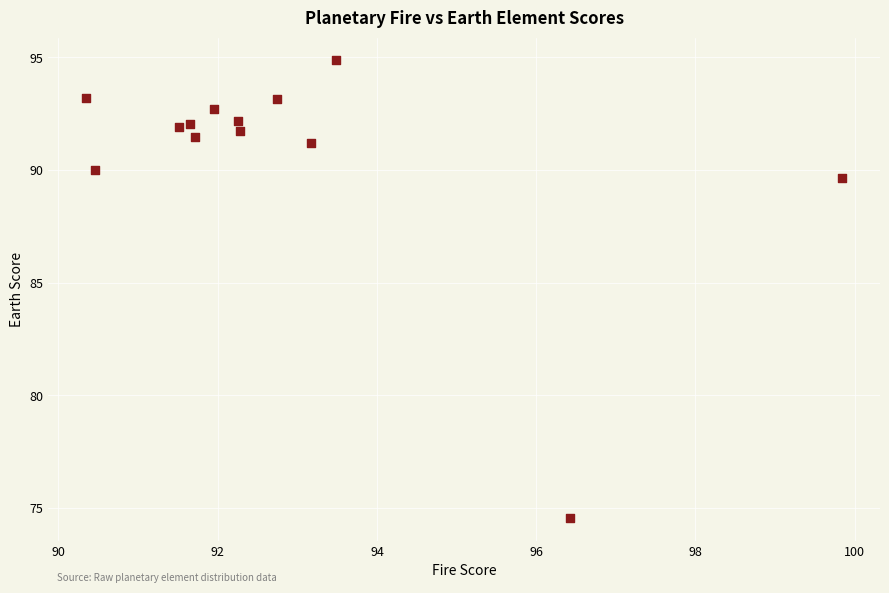

What is the range of X values (max minus min)?

9.5